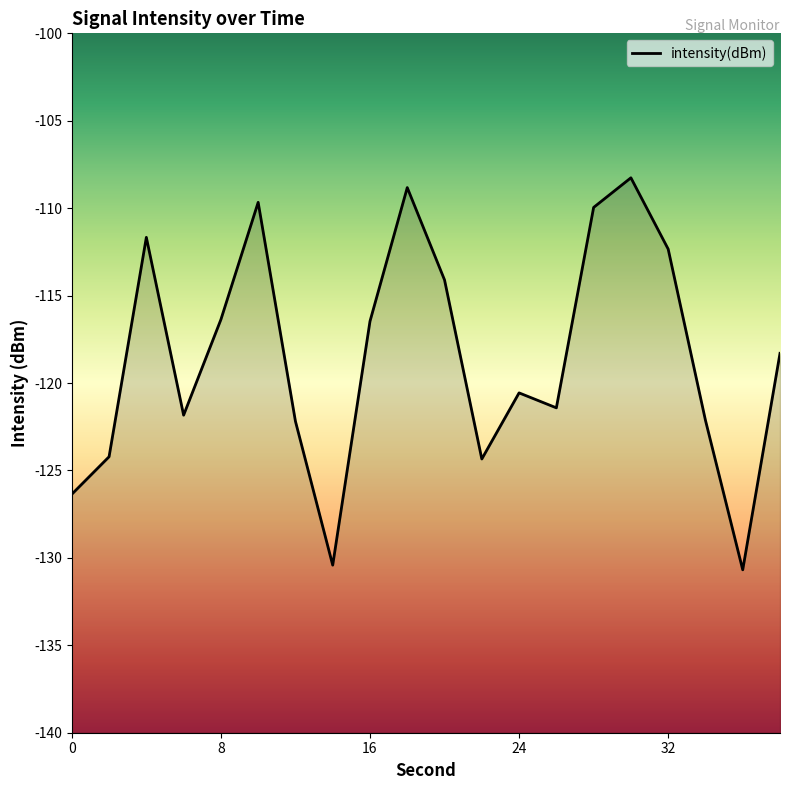

Rank the categories by value from lowest to highest.

36, 14, 0, 22, 2, 12, 34, 6, 26, 24, 38, 16, 8, 20, 32, 4, 28, 10, 18, 30